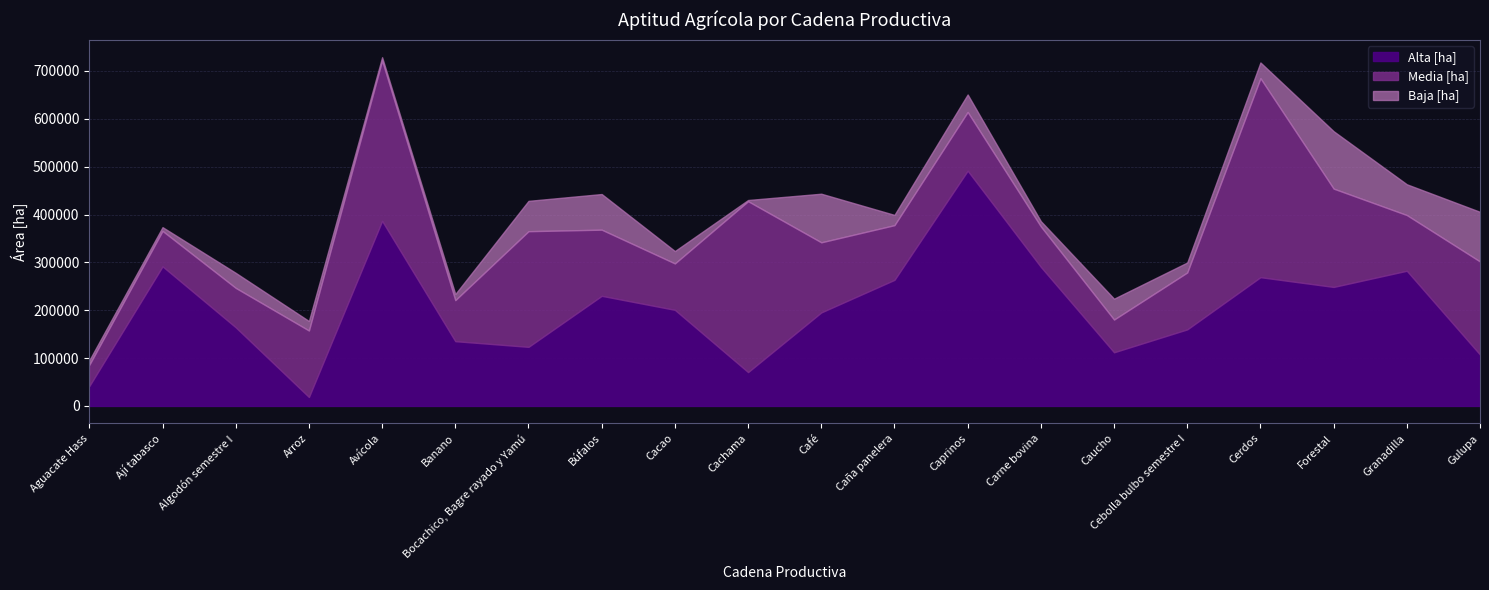

How many distinct data groups are displayed?

3